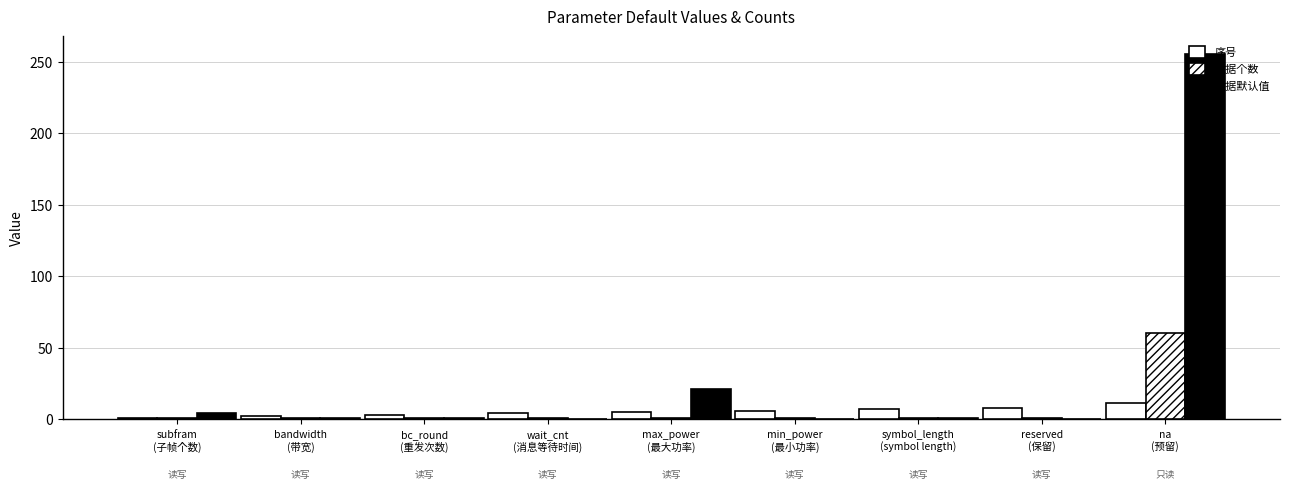

Are the bars horizontal?

No